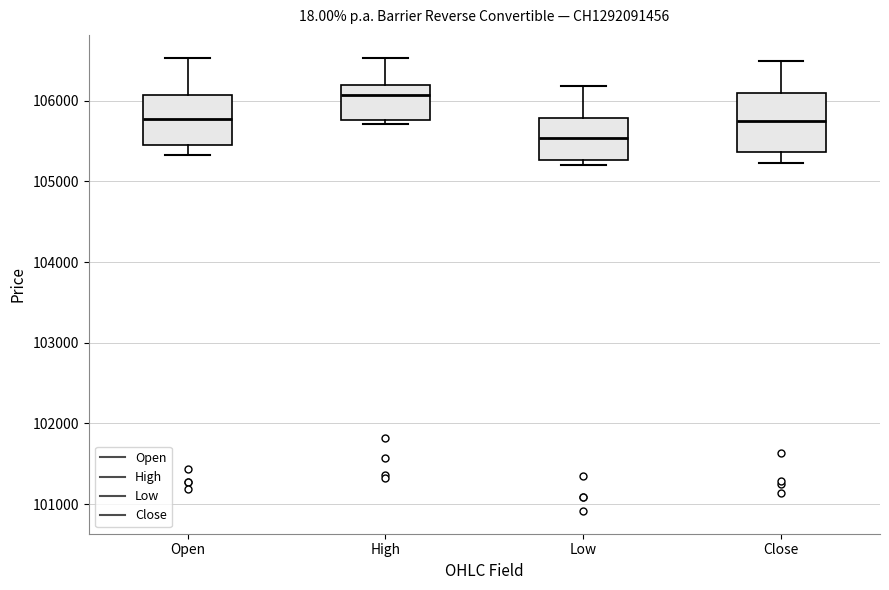

Reading left to right, read every box against the y-axis: the position of its median line, the range the box covers, and the ends of its whiskers. The values are not printed on the chart, so give them approximately, as read against the axis.

Open: median 105800, box 105500 to 106100, whiskers 105300 to 106500
High: median 106100, box 105800 to 106200, whiskers 105700 to 106500
Low: median 105500, box 105300 to 105800, whiskers 105200 to 106200
Close: median 105800, box 105400 to 106100, whiskers 105200 to 106500